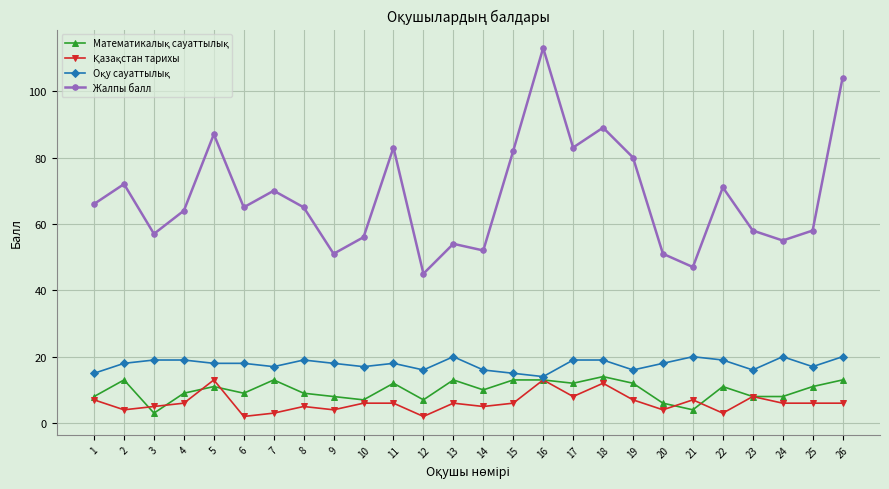

Is this an area chart (filled region under the line)?

No